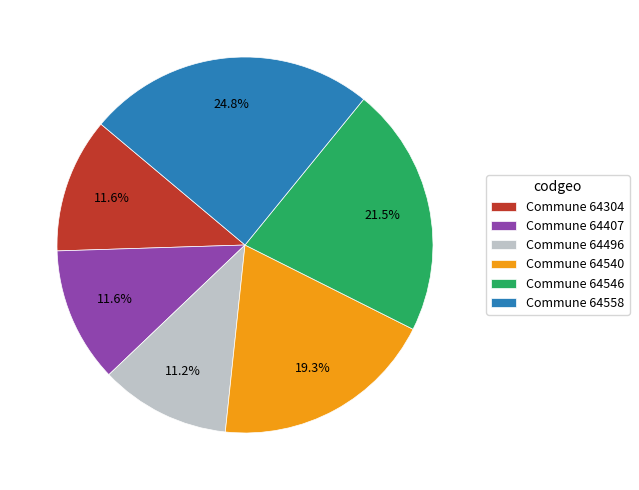

Does Commune 64407 account for over 50% of the chart?

No